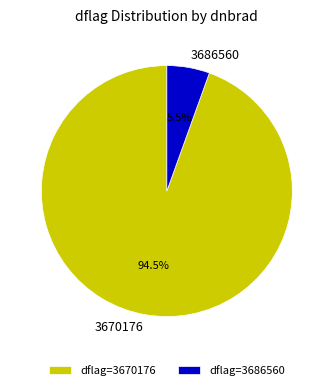

Is there any slice that represents more than half of the pie?

Yes